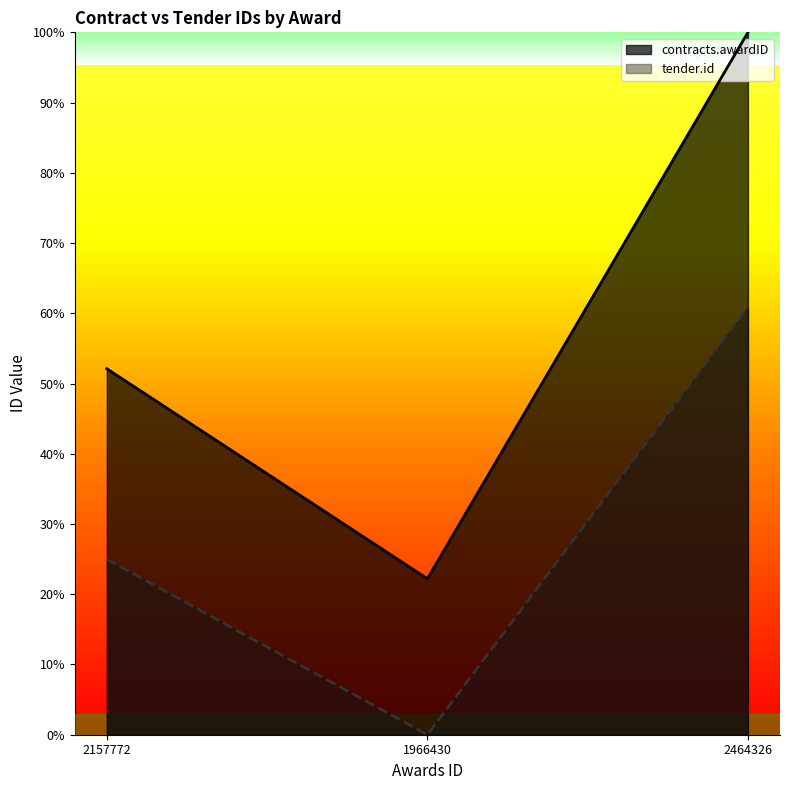

What is the average value of the contracts.awardID series?

0.6